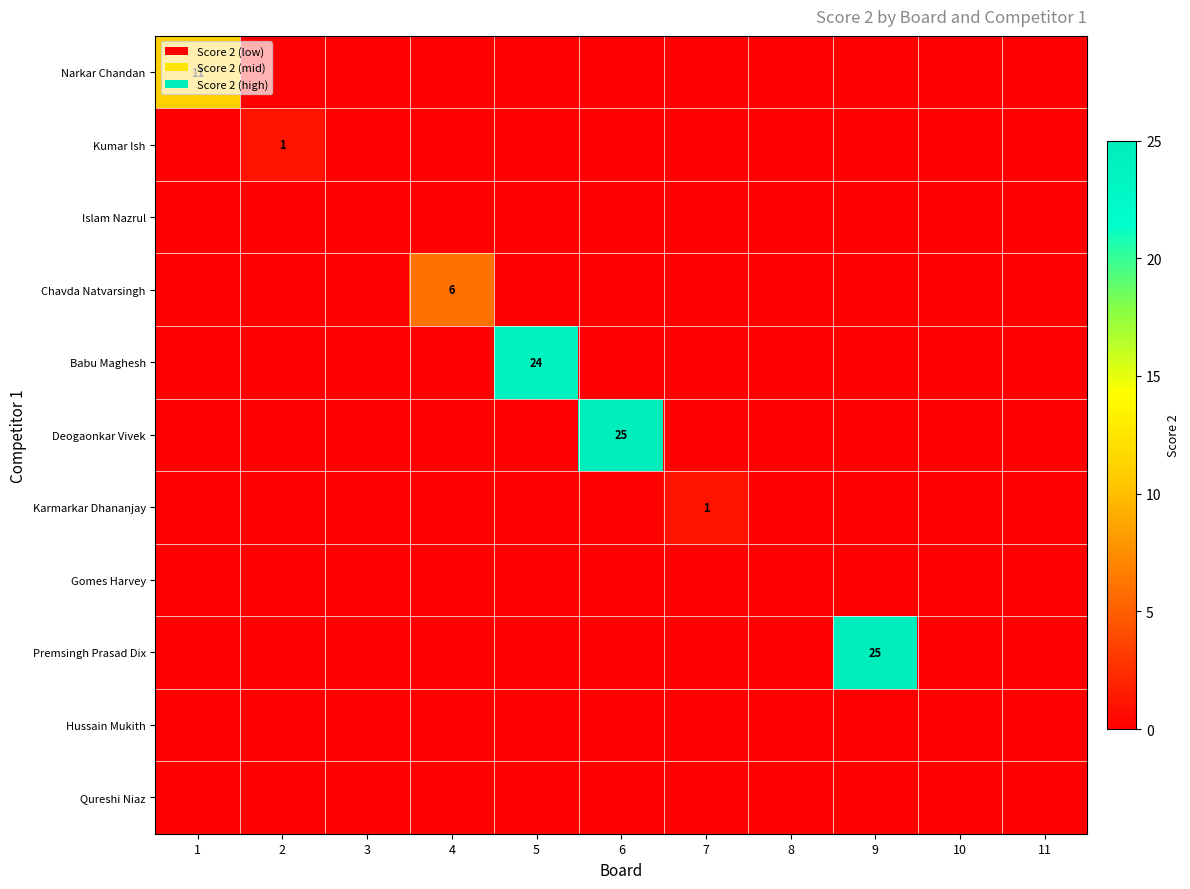

Rank the series at 7 from lowest to highest value.

Narkar Chandan, Kumar Ish, Islam Nazrul, Chavda Natvarsingh, Babu Maghesh, Deogaonkar Vivek, Gomes Harvey, Premsingh Prasad Dix, Hussain Mukith, Qureshi Niaz, Karmarkar Dhananjay